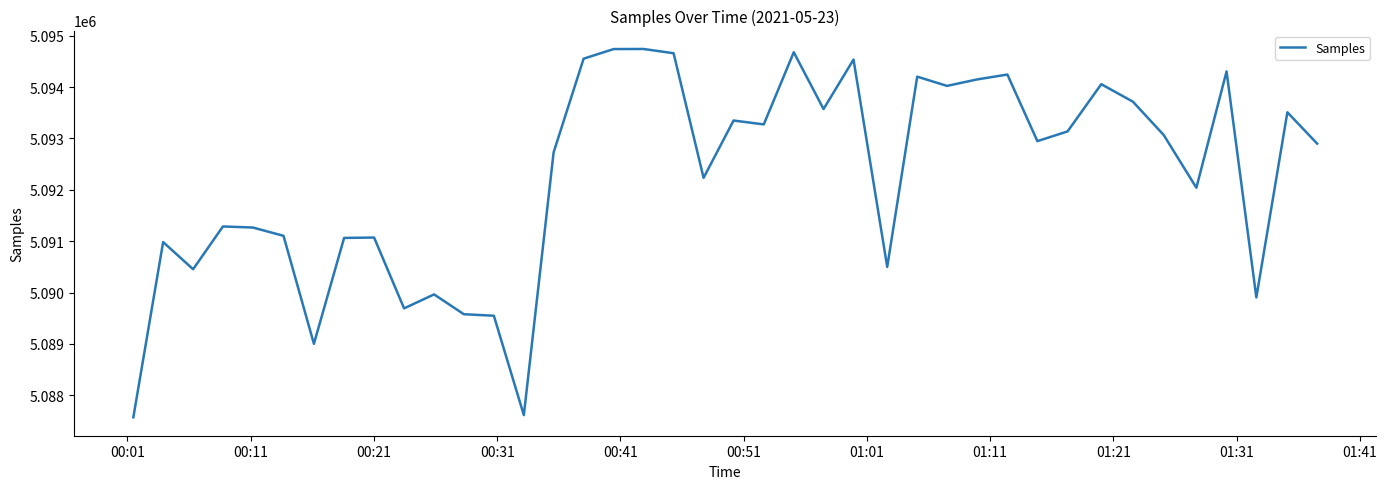

What is the greatest value displayed?

5094742